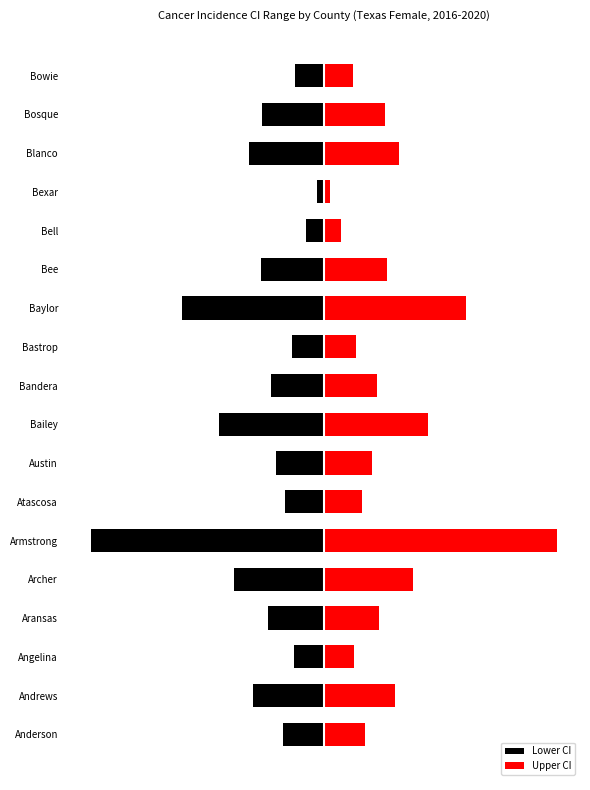

At Archer, list the series in order from largest to smallest.

Upper CI, Lower CI